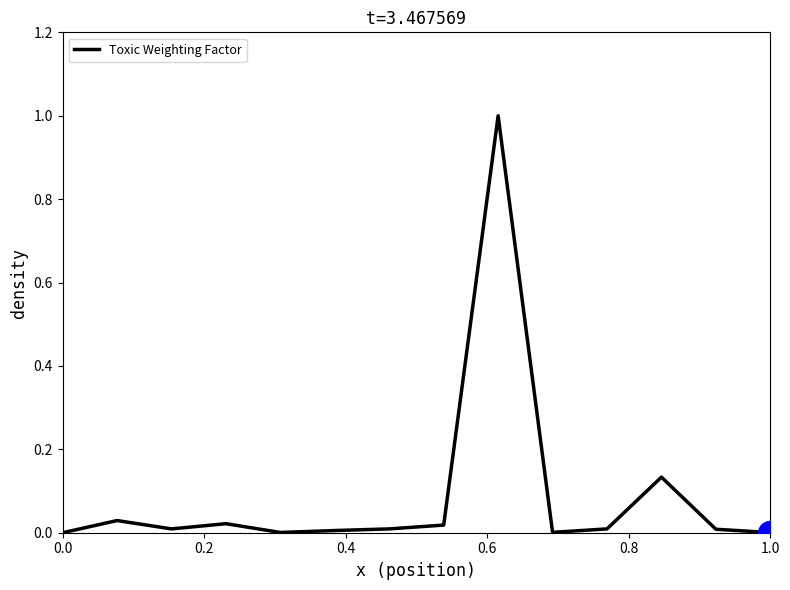

What is the greatest value displayed?

1.0